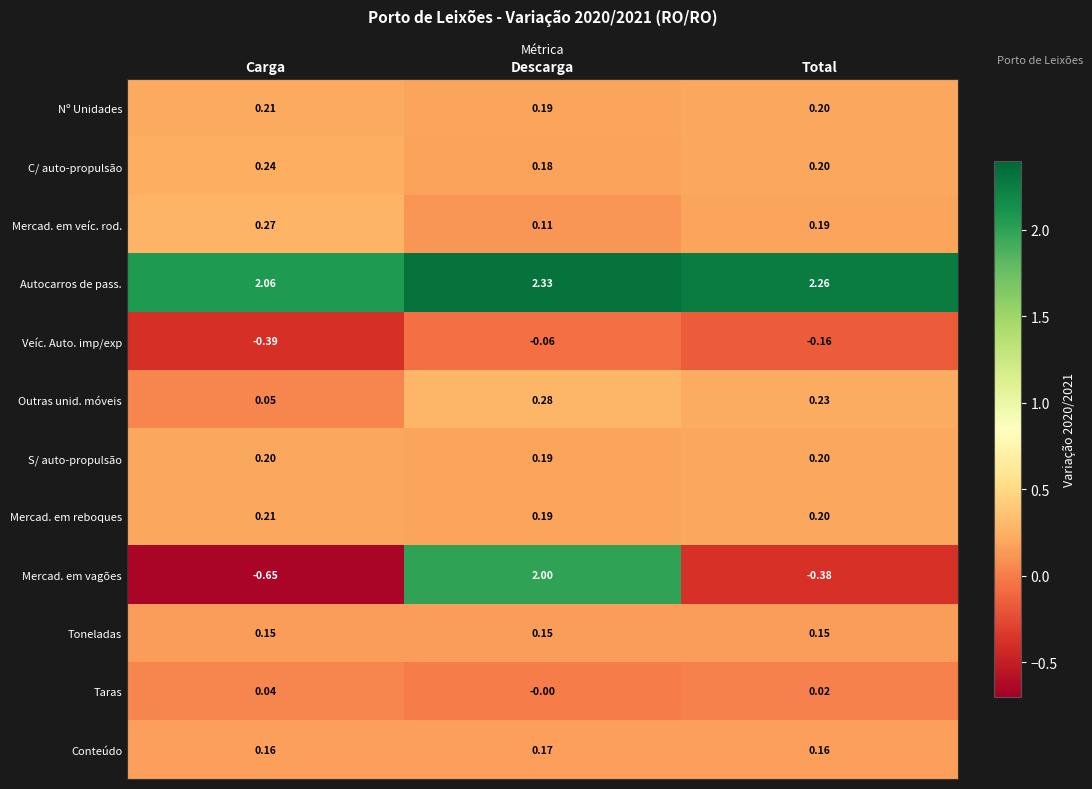

At which label is Mercad. em reboques closest to 0?

Descarga